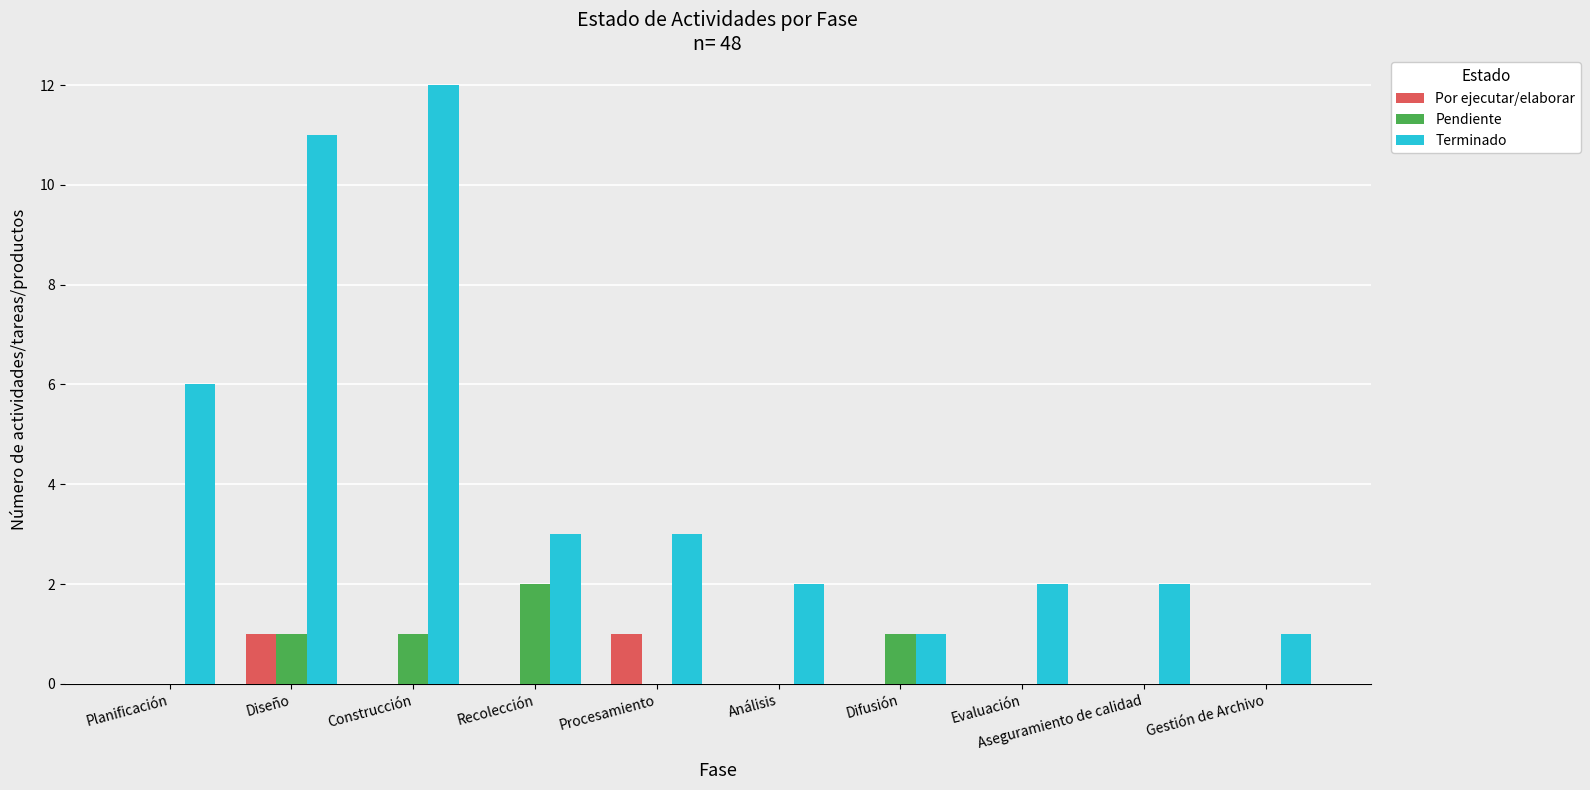

Which series has the largest total across all categories?

Terminado